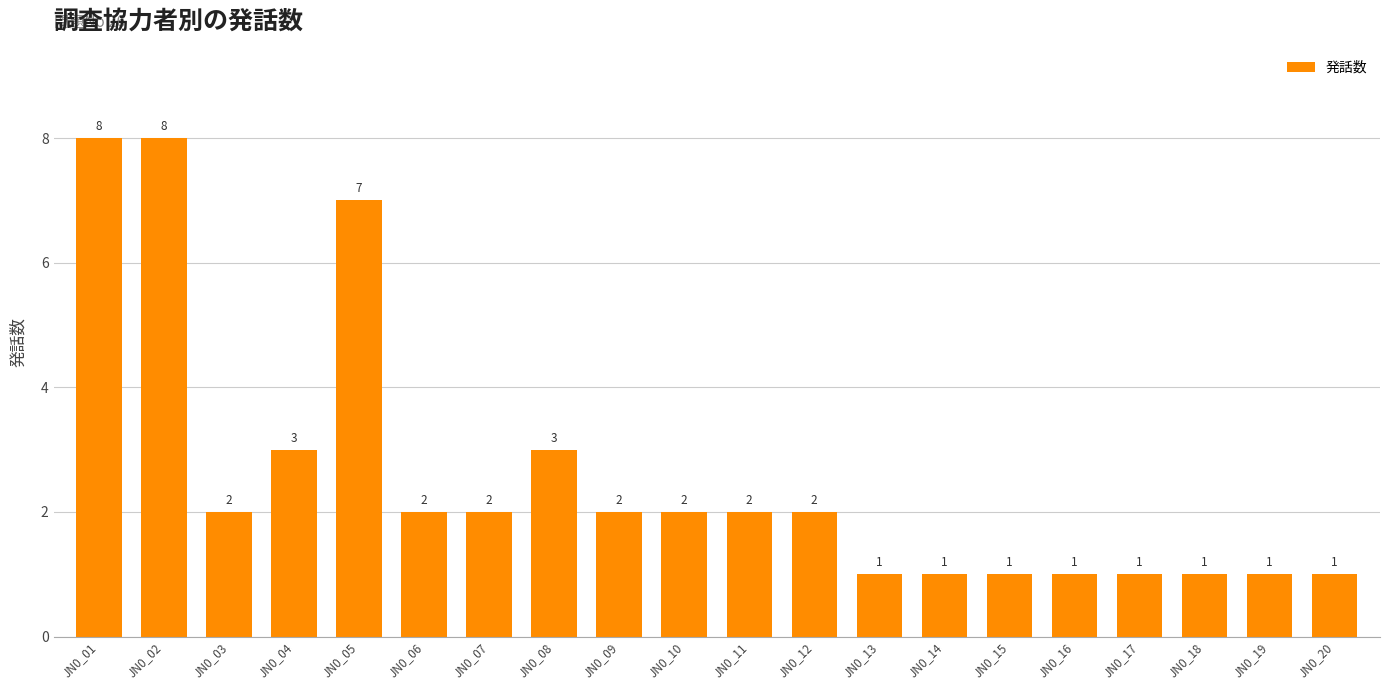

Which has a higher value, JN0_02 or JN0_20?

JN0_02